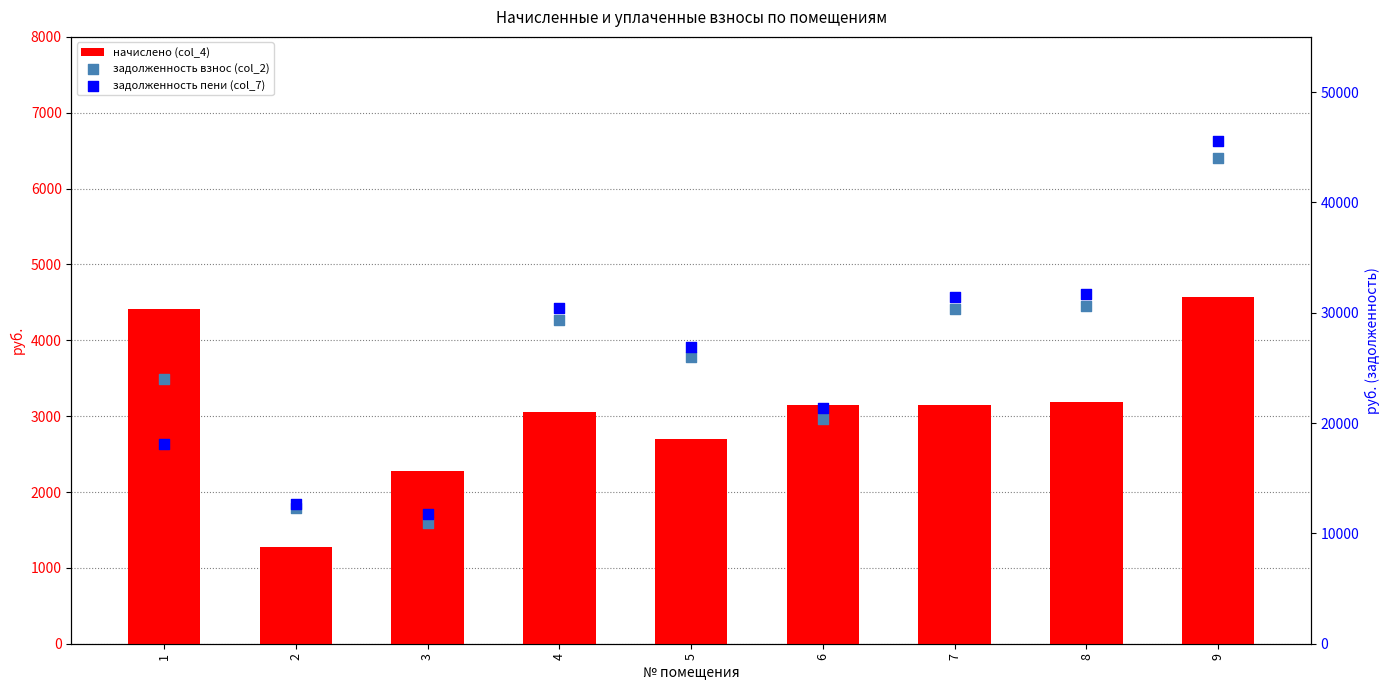

Which series contains the lowest Y value?

начислено (col_4)